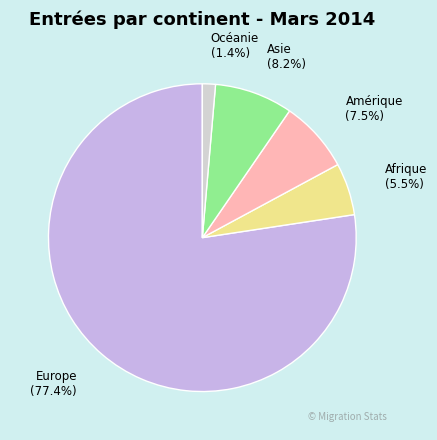

To the nearest percent, what is the average slice percentage?

20%